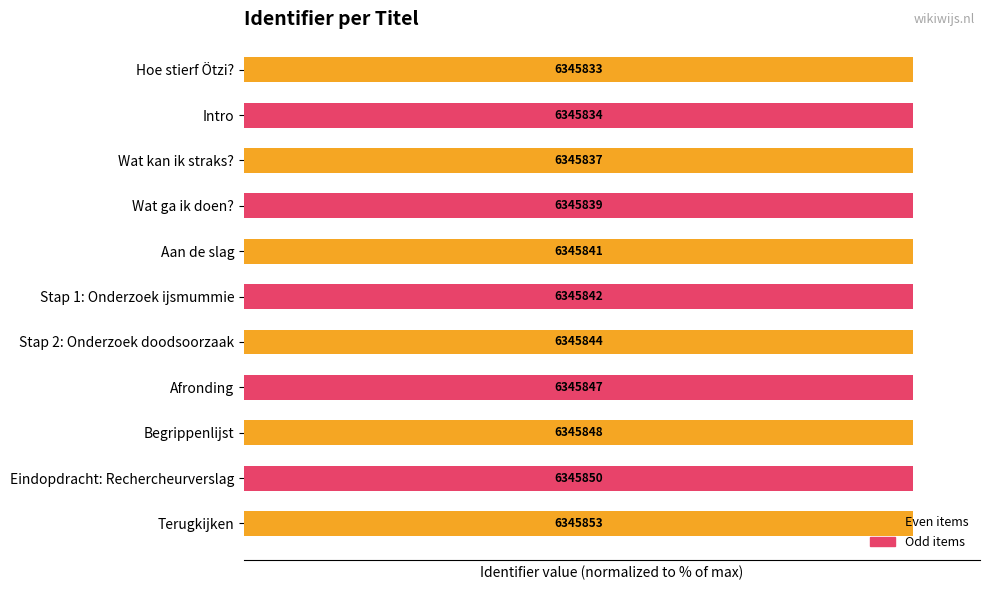

Which has a higher value, Intro or Terugkijken?

Terugkijken